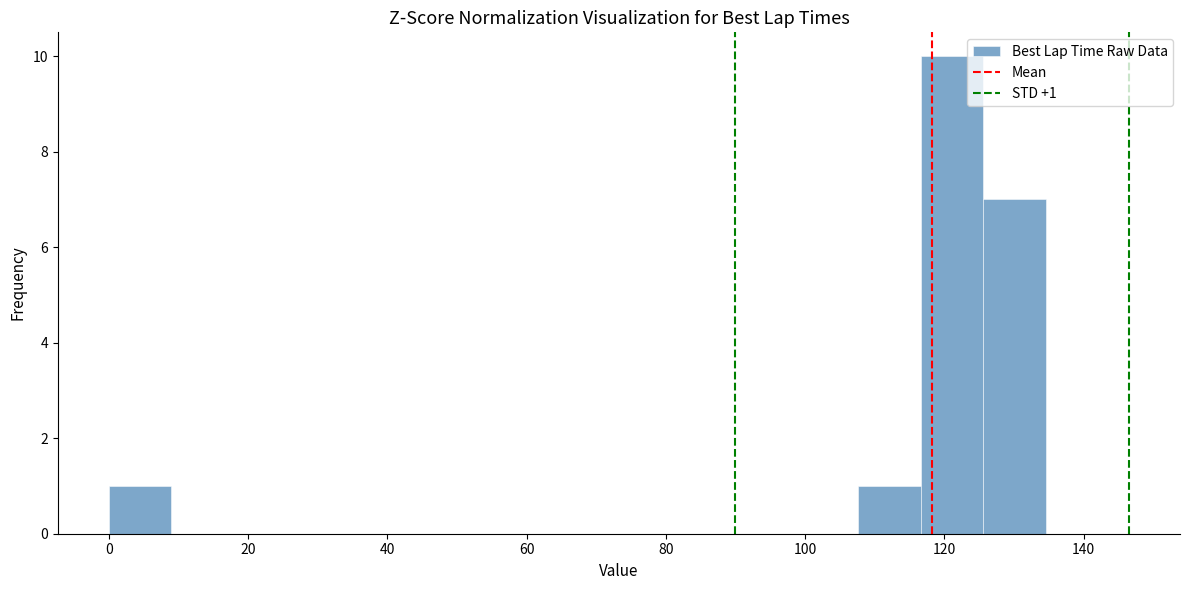

Over which range of the x-axis is the bar tallest?

116 to 126